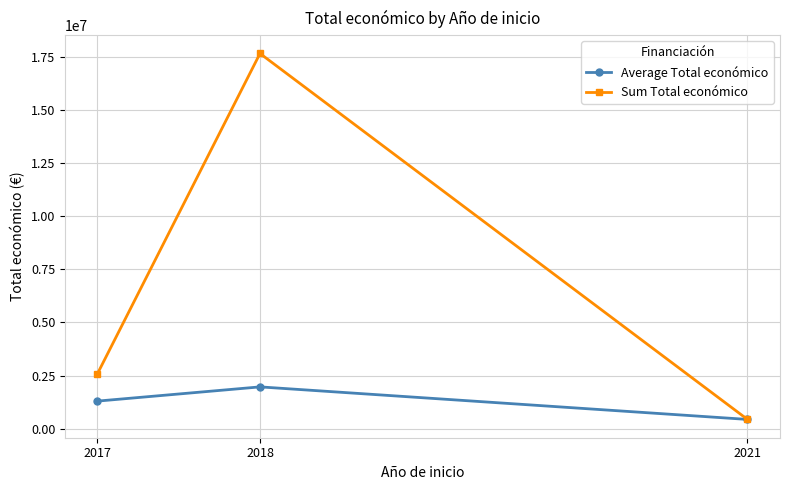

Which series has the largest range (max minus min)?

Sum Total económico